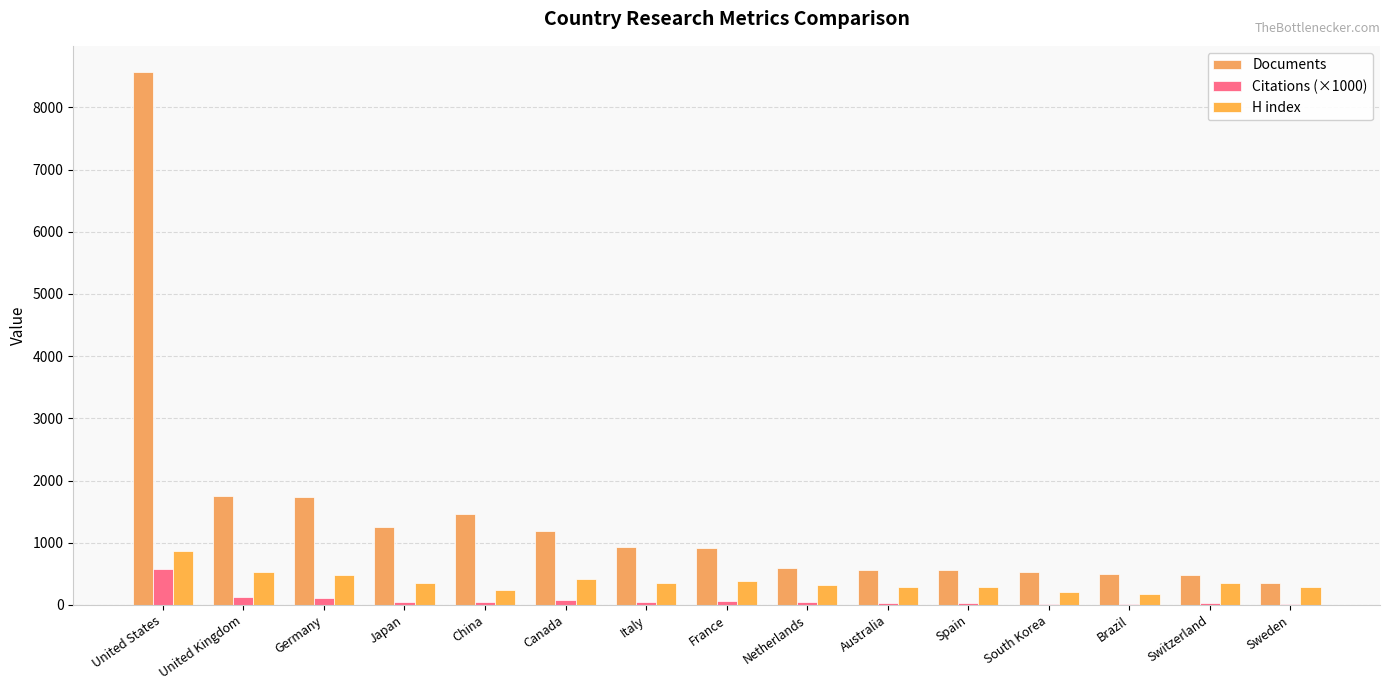

What is the difference between the highest and lowest values at Sweden?

332.0